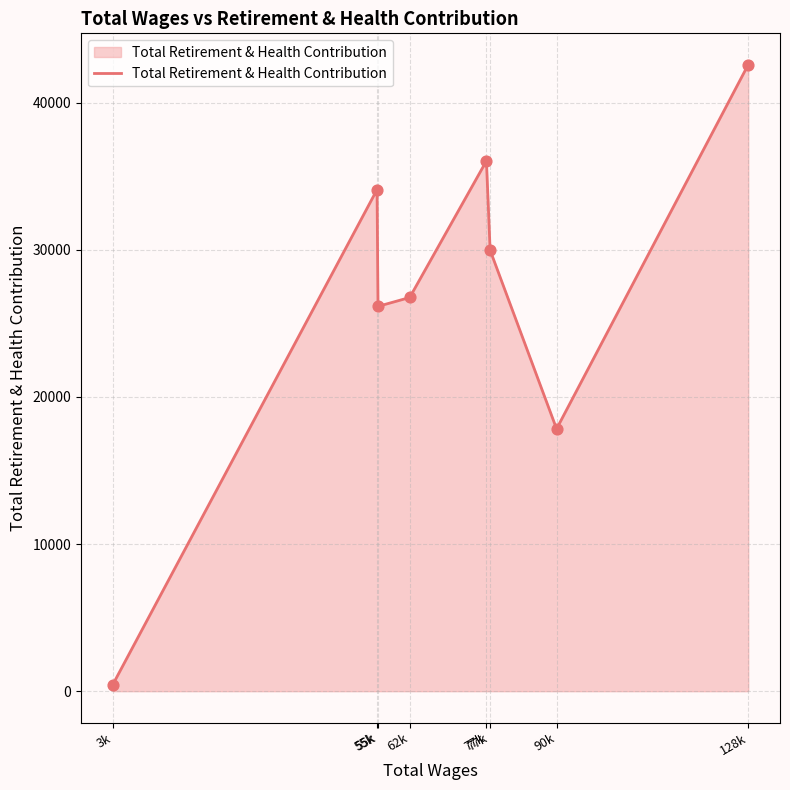

What is the change in value from 3k to 62k?

+26312.9